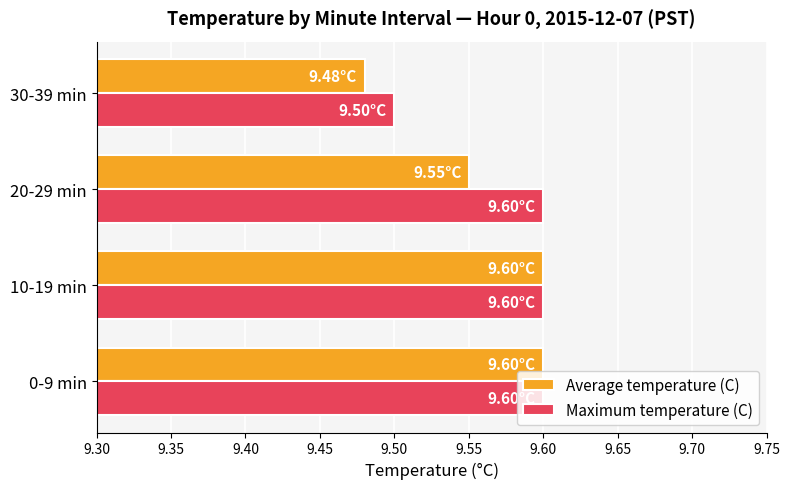

At how many categories does at least one series exceed 9?

4